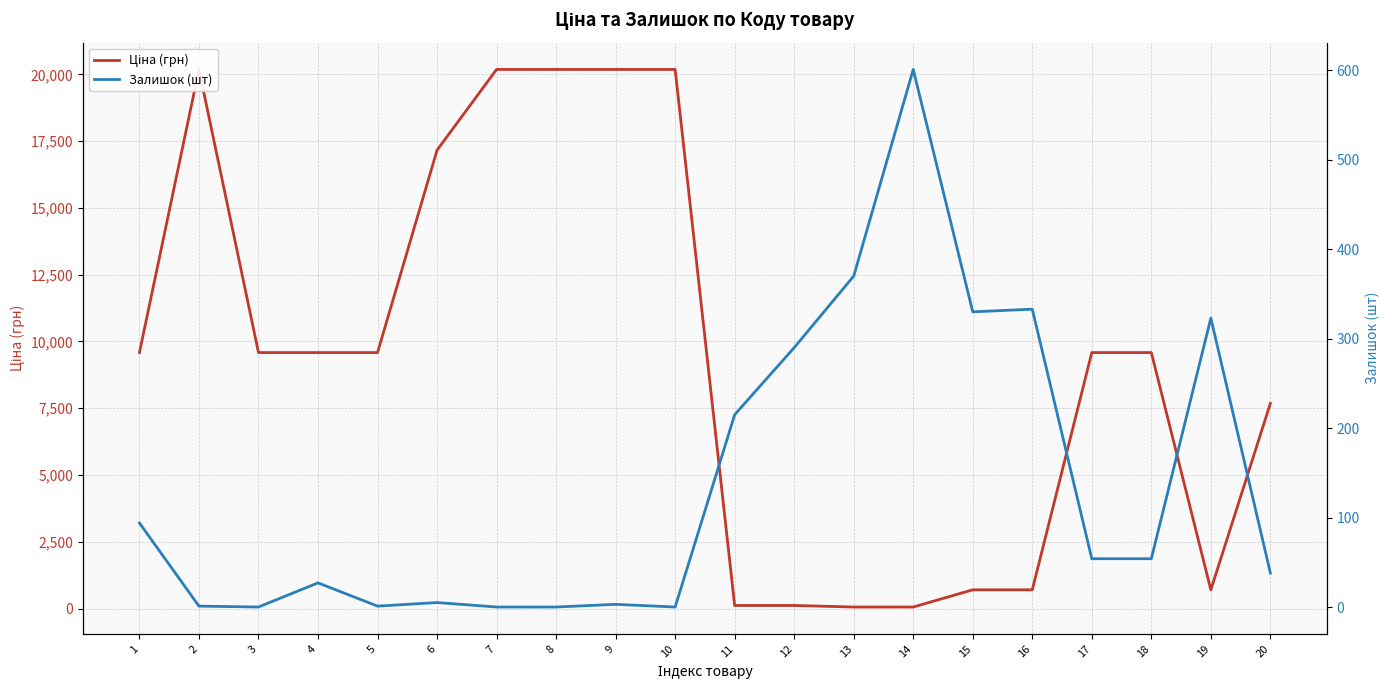

At which label does Ціна (грн) first exceed 9585?

1